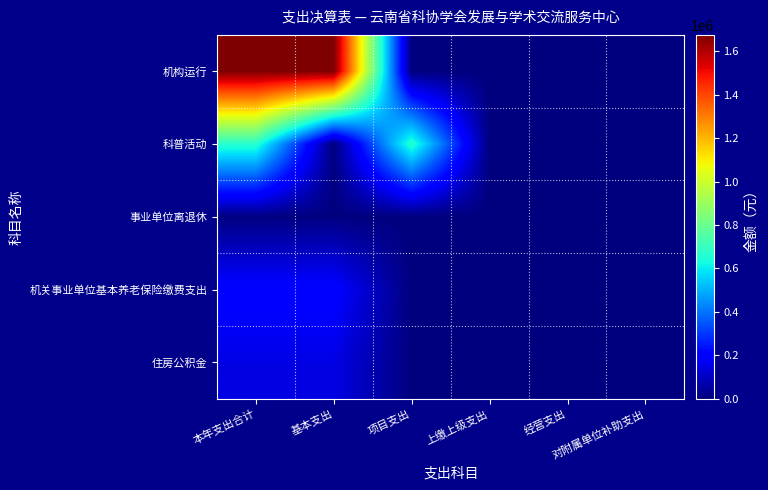

Which series has the largest total across all categories?

机构运行